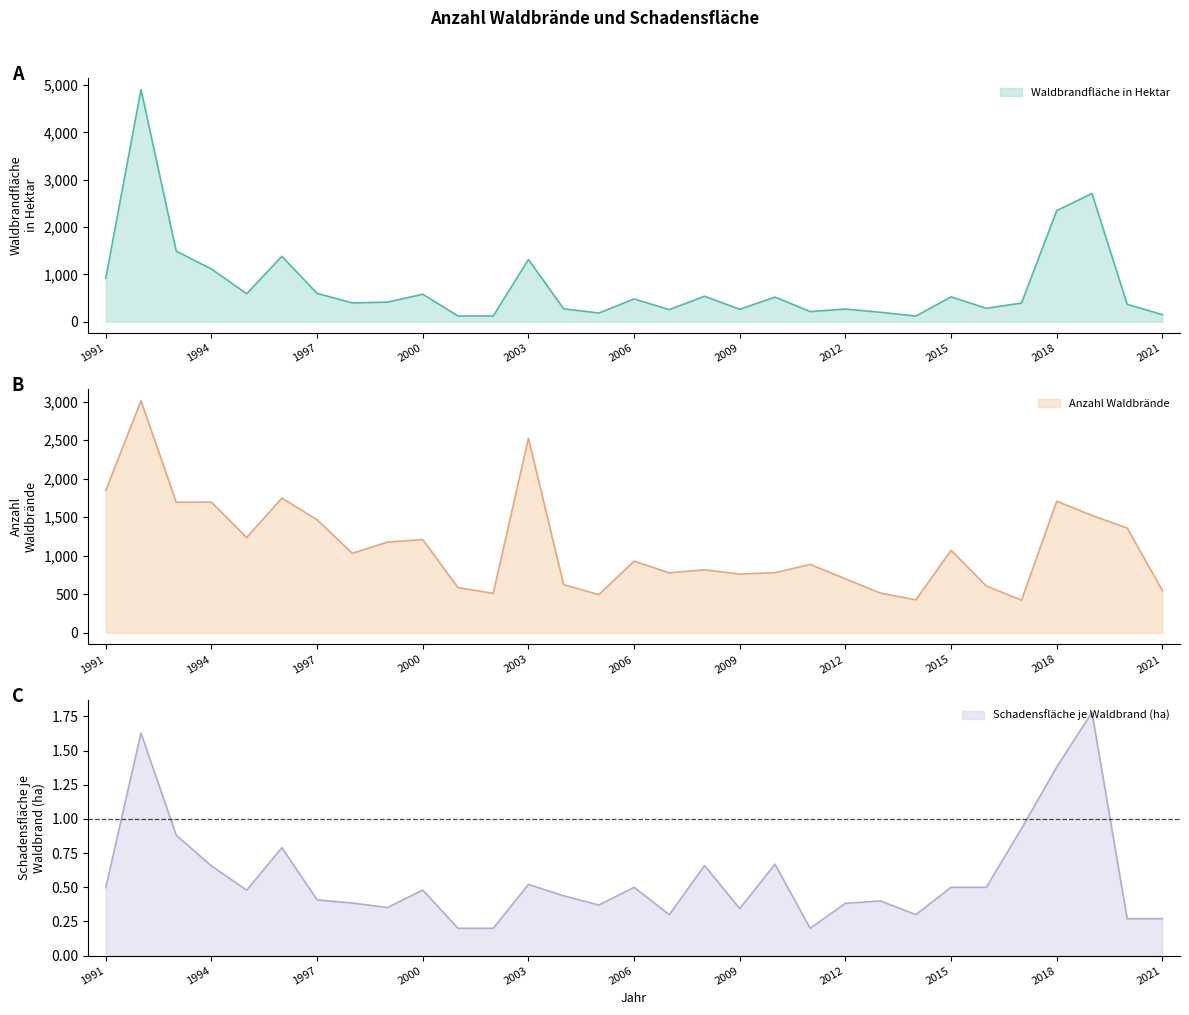

What is the total value across all series at 2004?

900.4